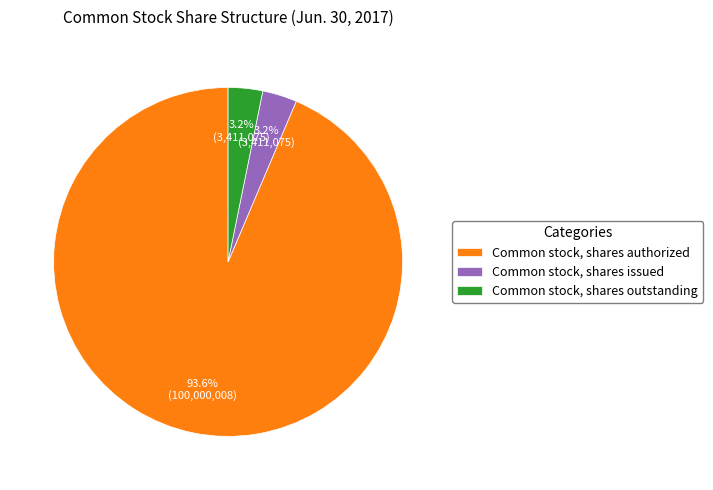

What is the total percentage of Common stock, shares authorized and Common stock, shares outstanding?

96.8%